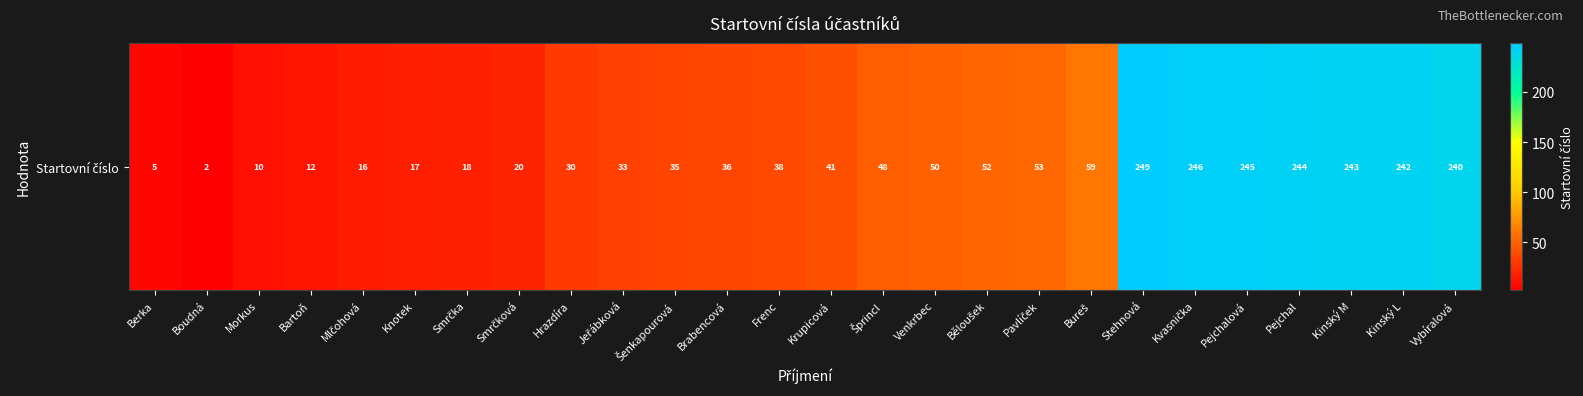

Reading left to right, what are all the values shown in this chart?

5	2	10	12	16	17	18	20	30	33	35	36	38	41	48	50	52	53	59	249	246	245	244	243	242	240